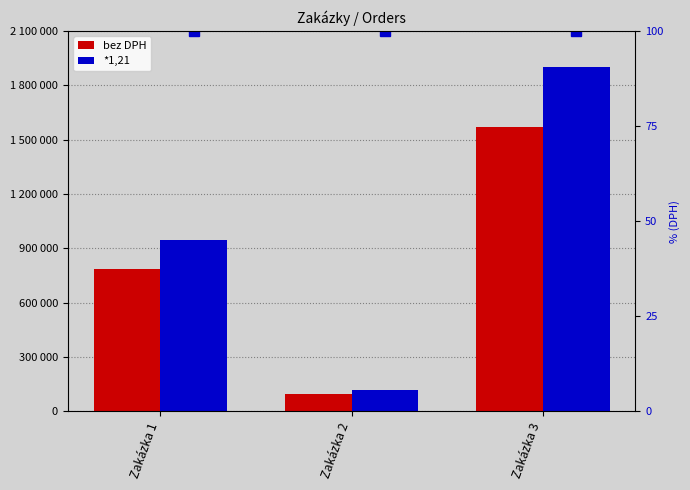

Is it true that *1,21 equals 1356321.7 at Zakázka 1?

False